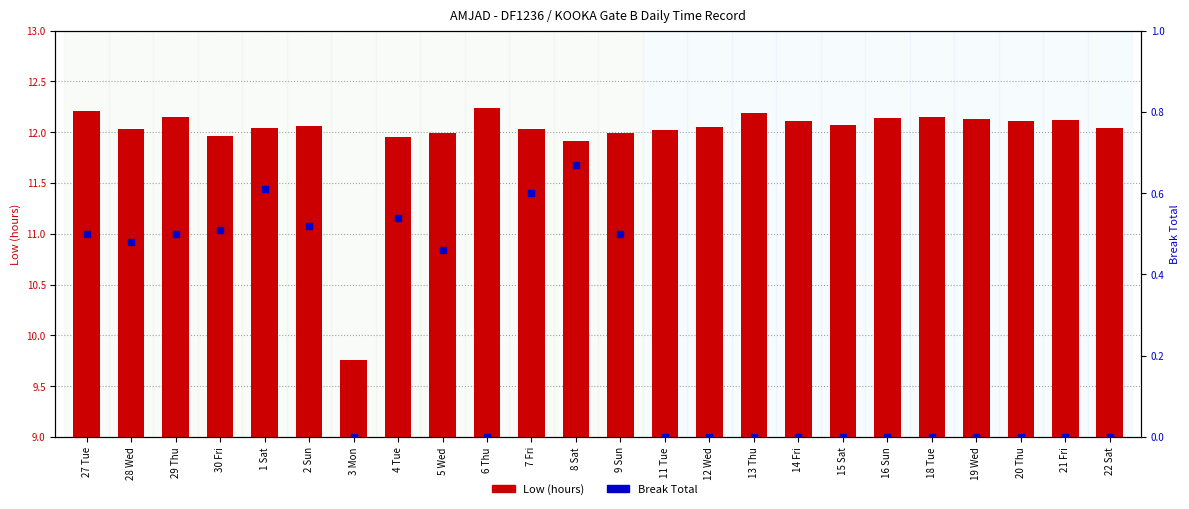

What are all the series names shown in the legend?

Low (hours), Break Total